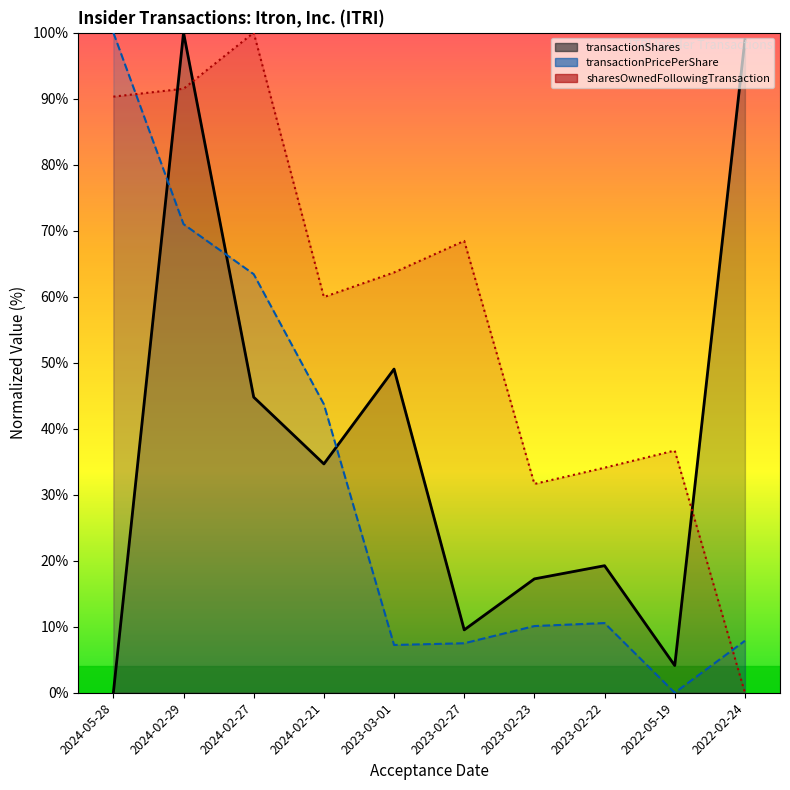

What are all the series names shown in the legend?

transactionShares, transactionPricePerShare, sharesOwnedFollowingTransaction